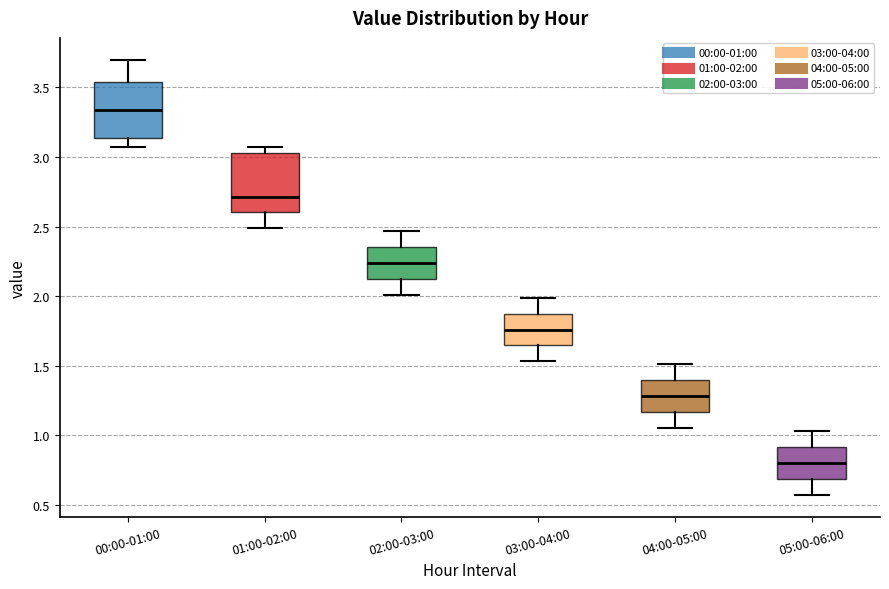

Which box has the lowest median line?

05:00-06:00